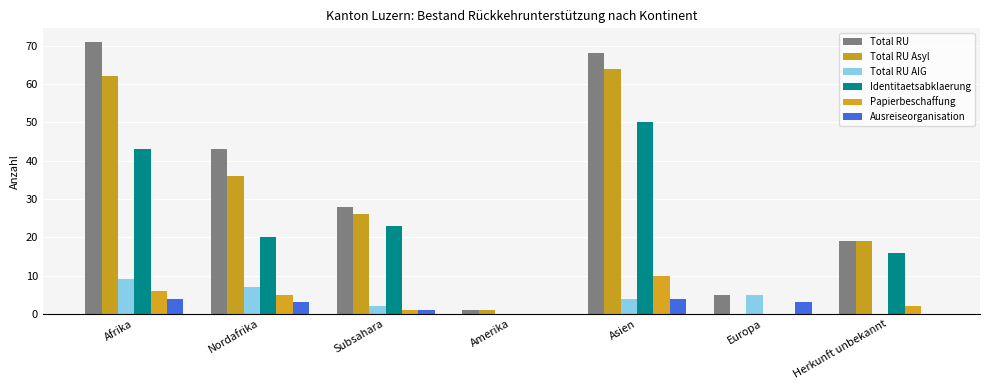

What is the maximum value for Ausreiseorganisation?

4